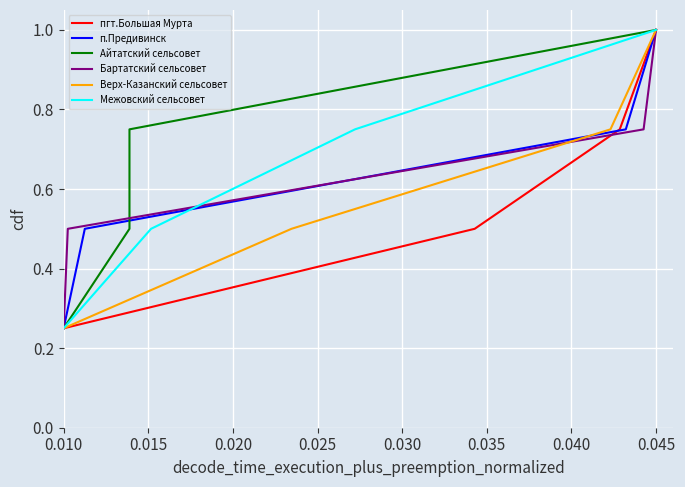

What is the approximate value of пгт.Большая Мурта at 0.045?

1.0